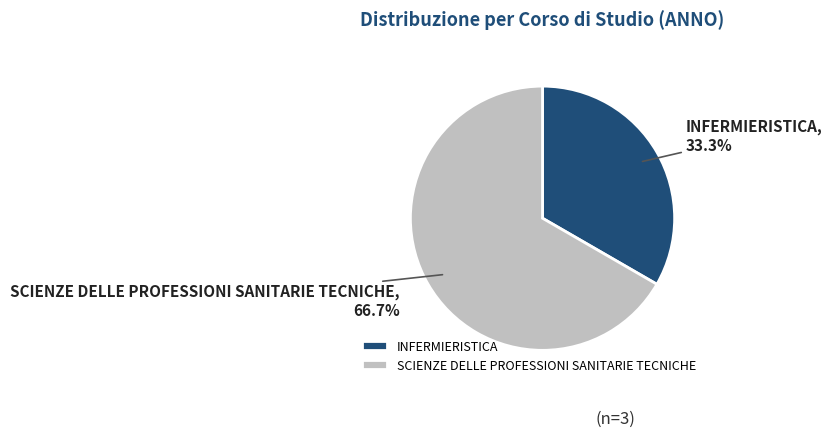

Rank the categories by value from highest to lowest.

SCIENZE DELLE PROFESSIONI SANITARIE TECNICHE, INFERMIERISTICA